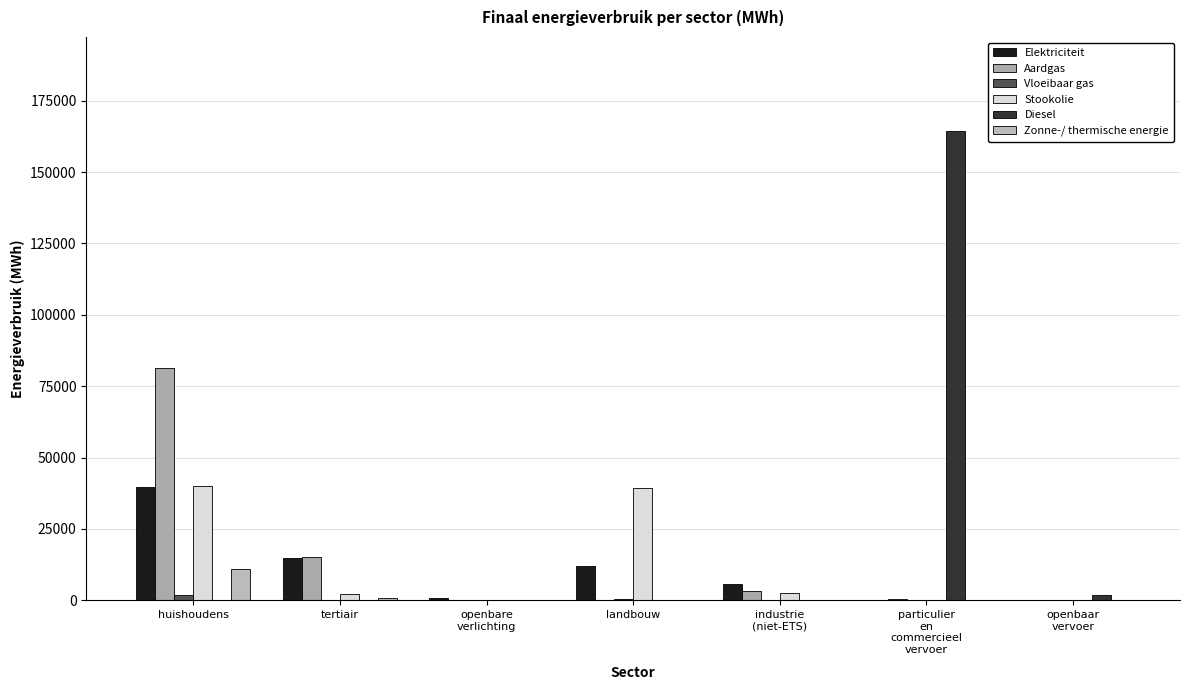

How many groups of bars are there?

7